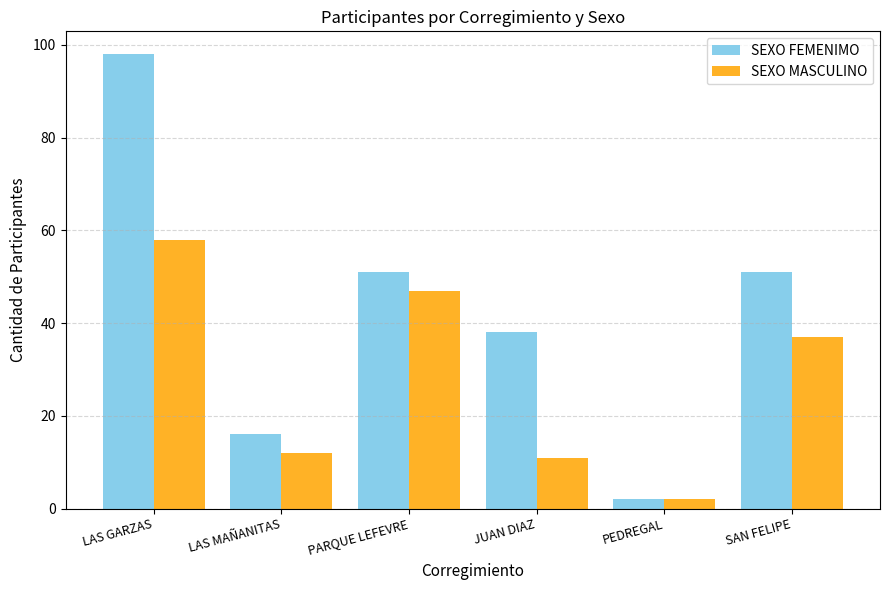

Which series changed the most between JUAN DIAZ and SAN FELIPE?

SEXO MASCULINO